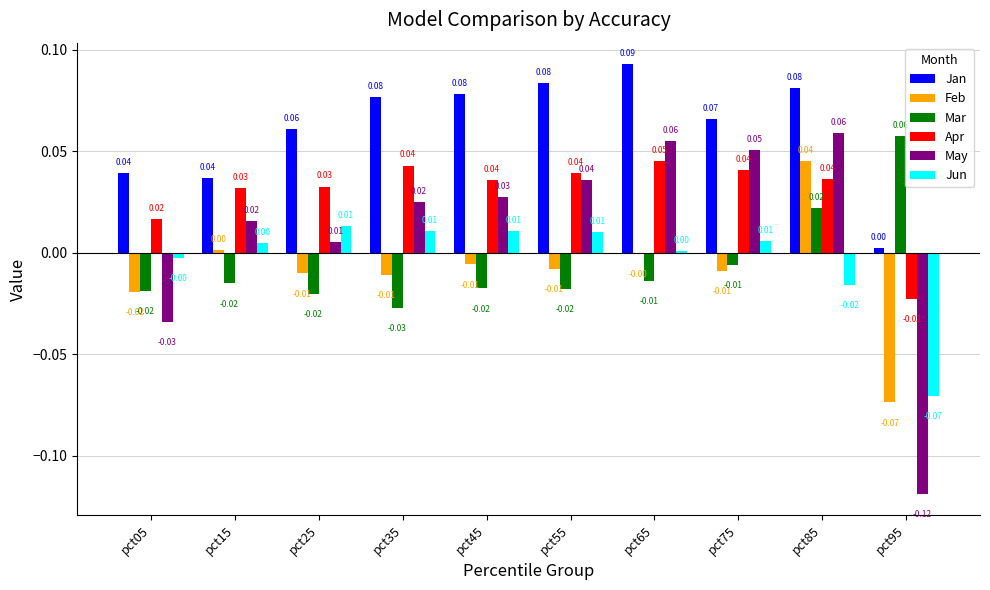

Which series has the largest total across all categories?

Jan